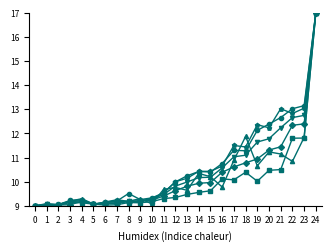

What is the maximum value shown in the chart?

17.0